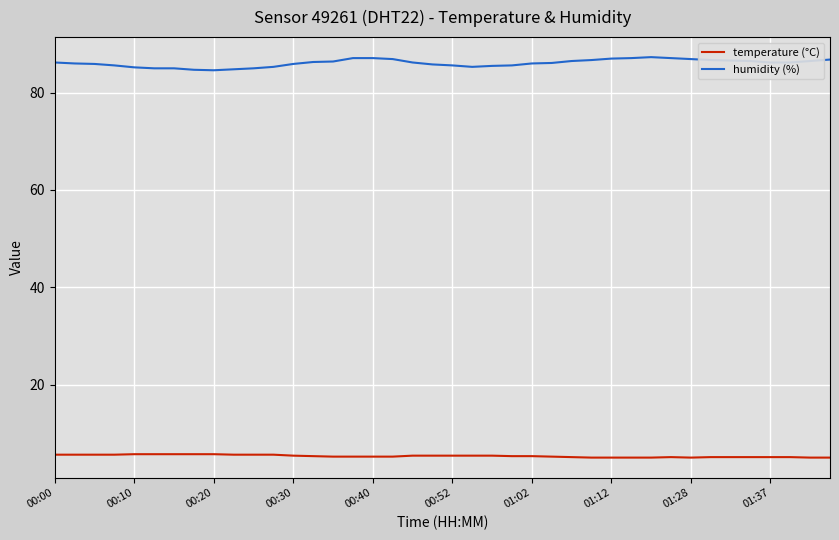

What is the difference between the maximum and minimum values in the temperature (°C) series?

0.7